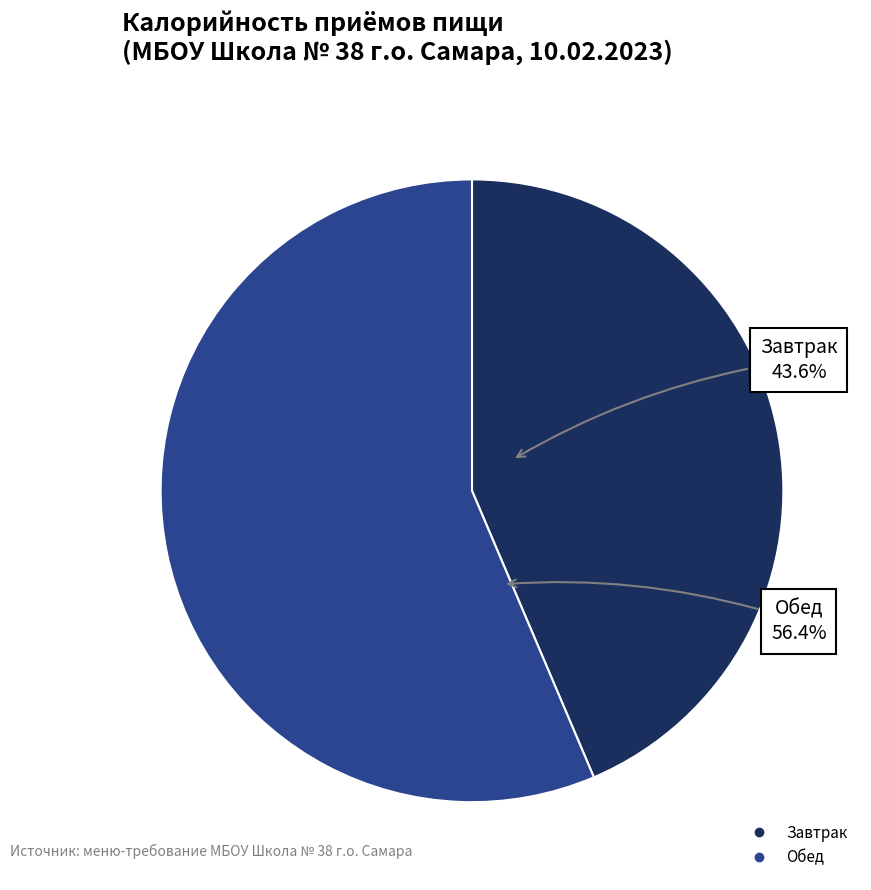

To the nearest percent, what is the average slice percentage?

50%